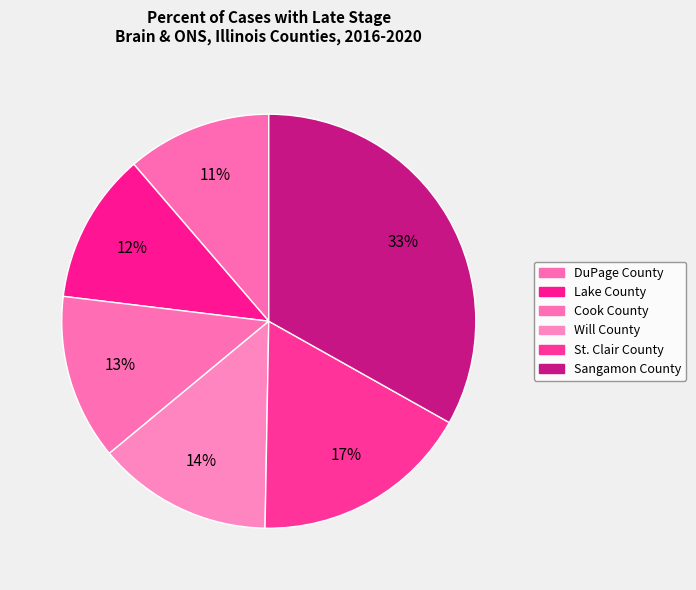

Which category has the smallest portion of the pie?

DuPage County